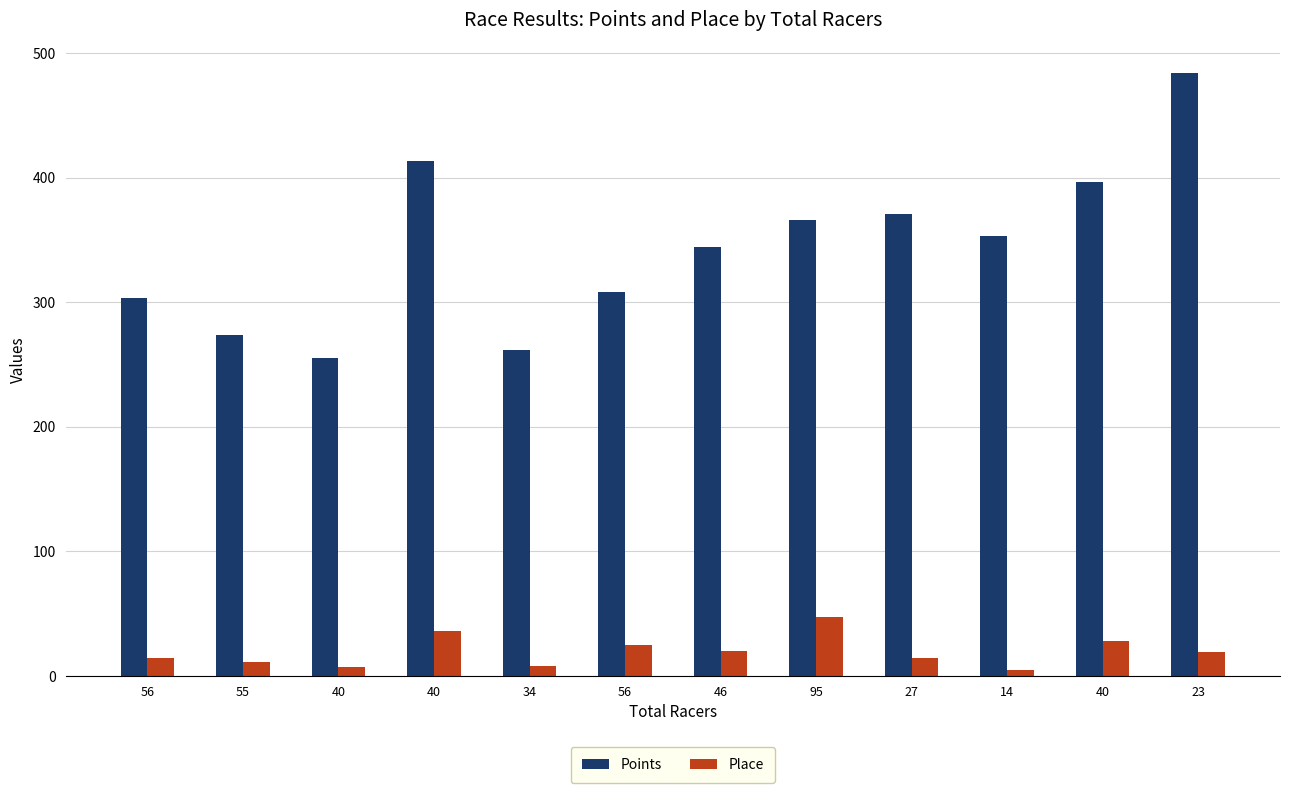

Does the chart contain stacked bars?

No